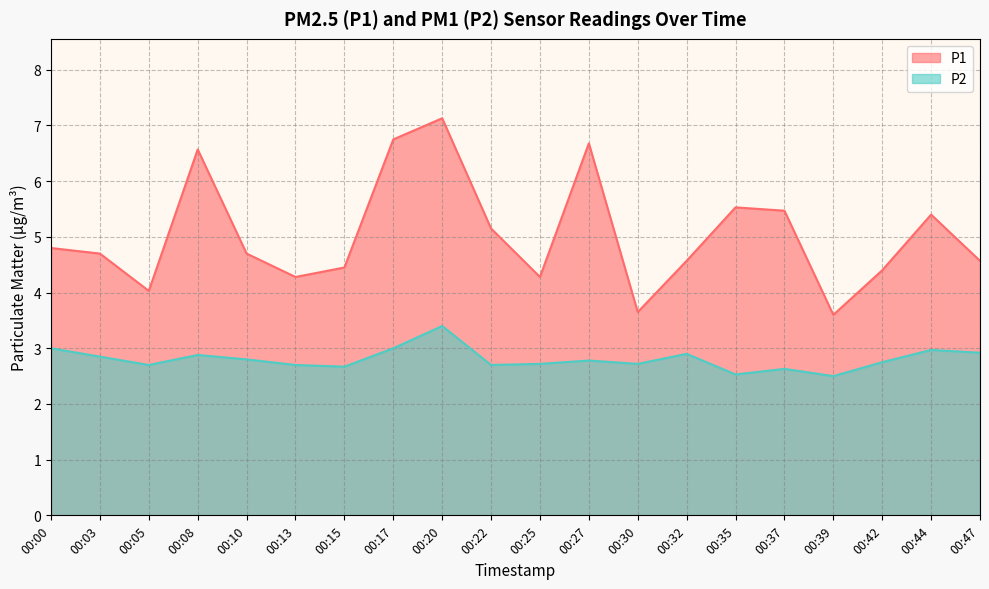

True or false: P2 has a value of 1.2 at 00:39.

False